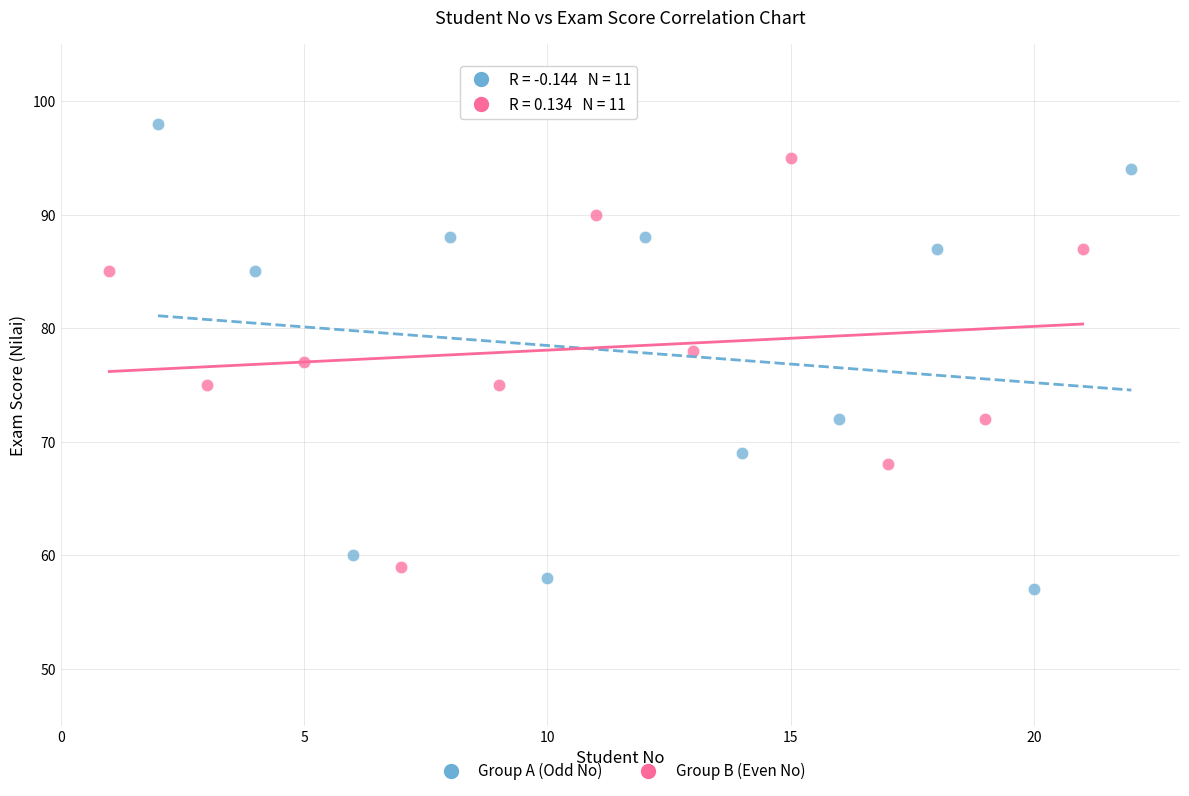

Which series has the widest spread of Y values?

Group A (Odd No)